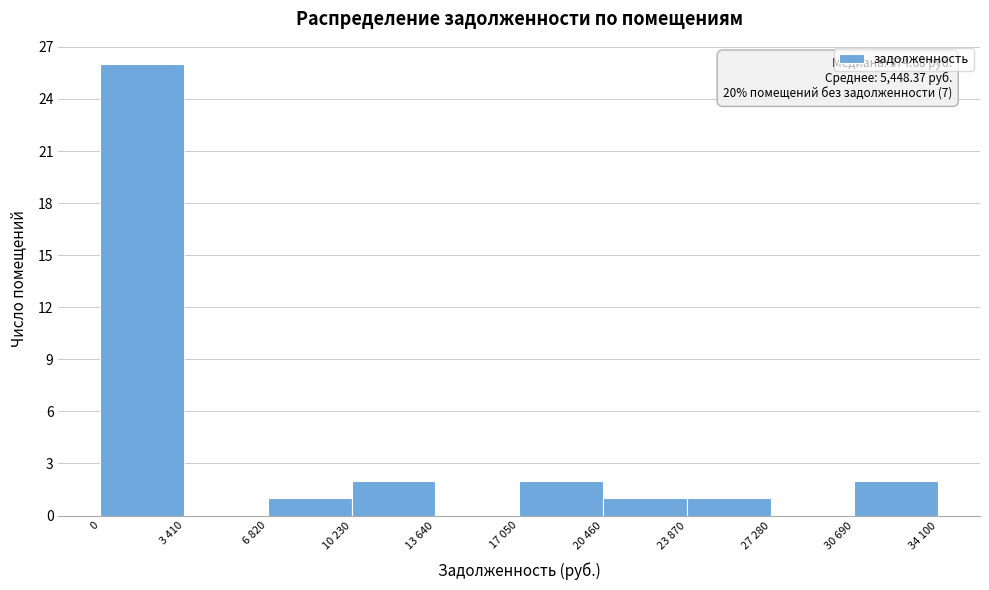

Reading left to right, extract all data points from this chart.

0=26	3 410=0	6 820=1	10 230=2	13 640=0	17 050=2	20 460=1	23 870=1	27 280=0	30 690=2